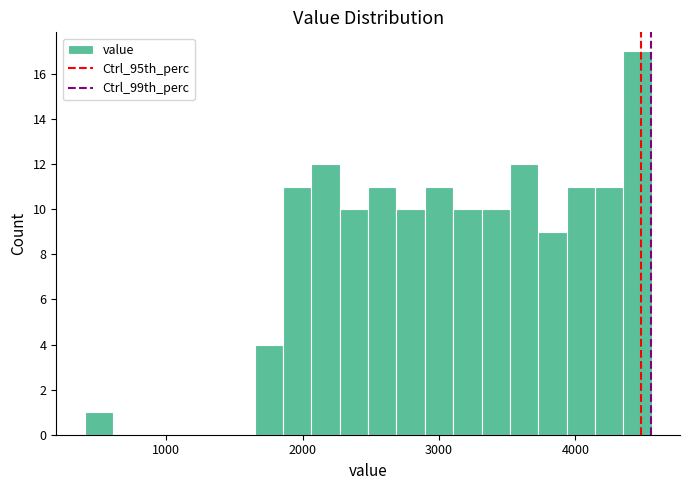

Read against the x-axis, roughly where is the centre of the tallest bar?

4500